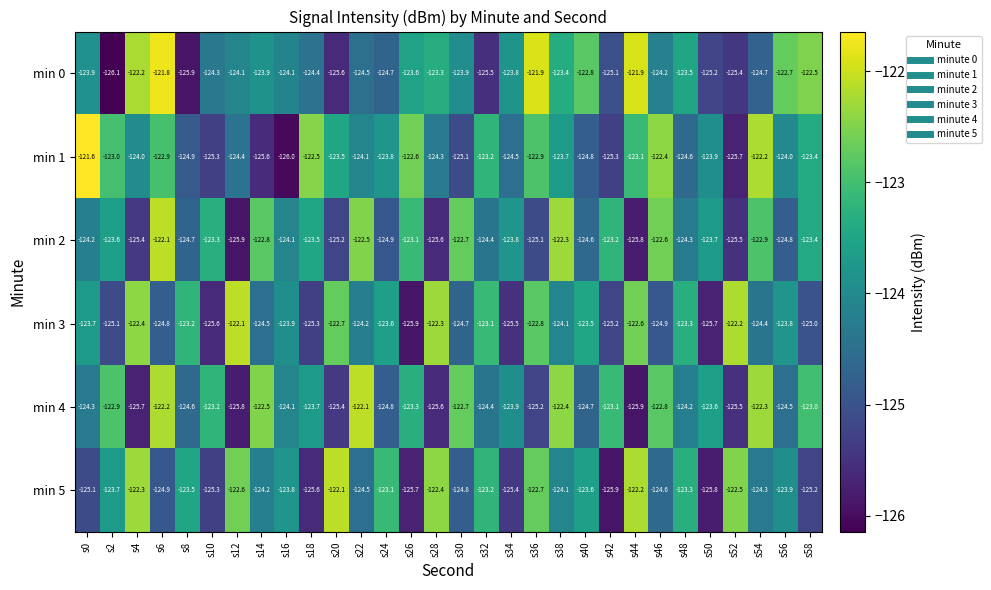

How many distinct data groups are displayed?

6